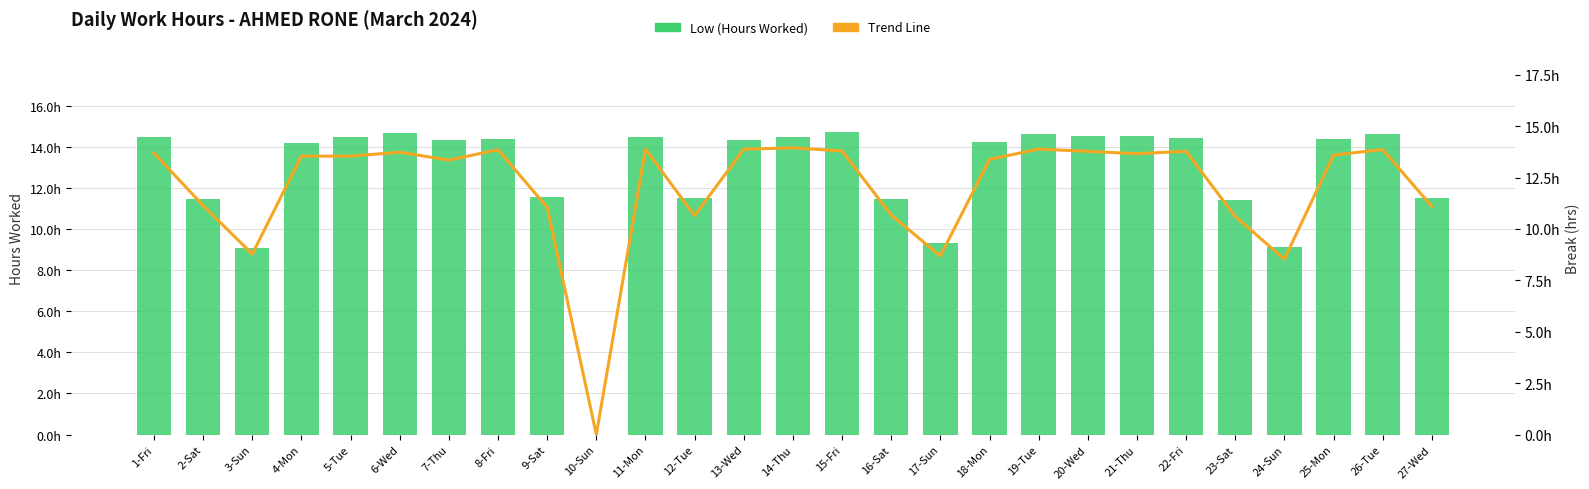

What is the maximum value shown in the chart?

14.7